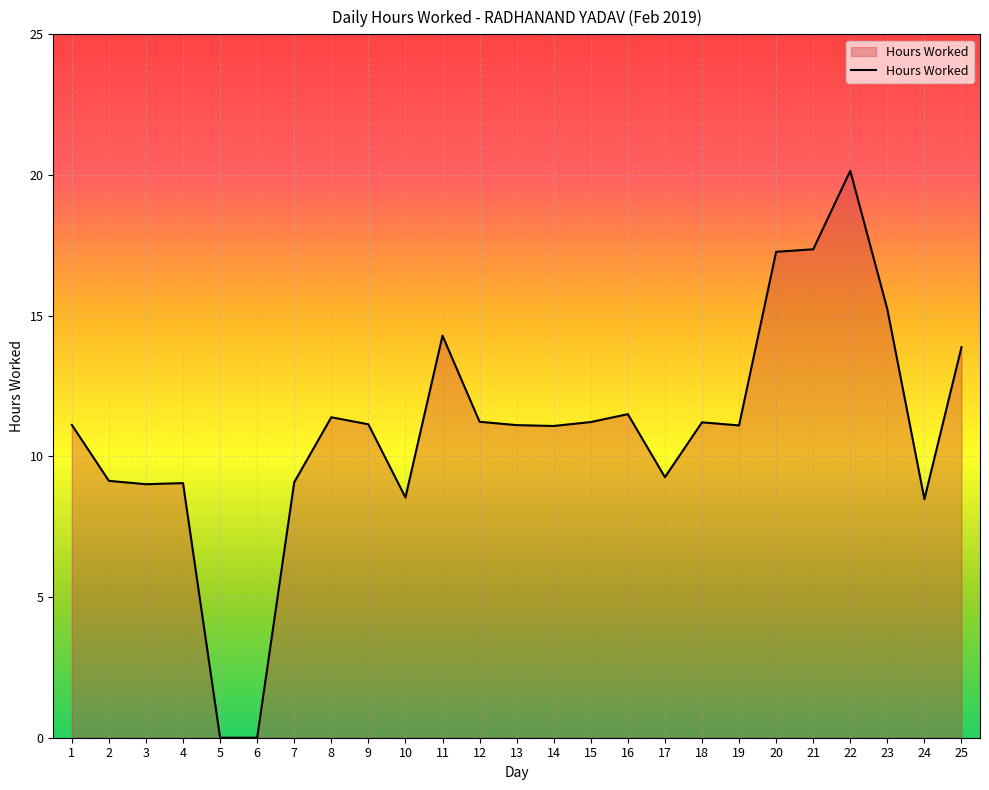

What is the approximate value at 21?

17.4